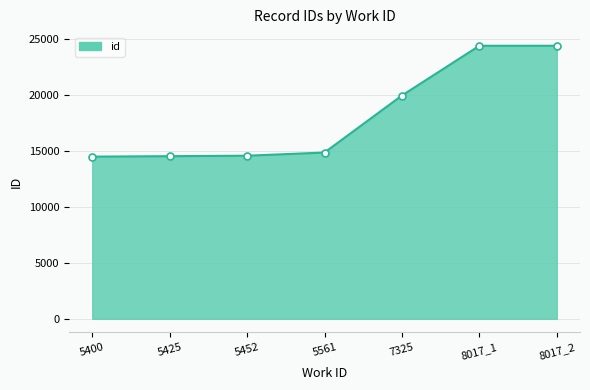

Where is the data nearest to the value 19445?

7325